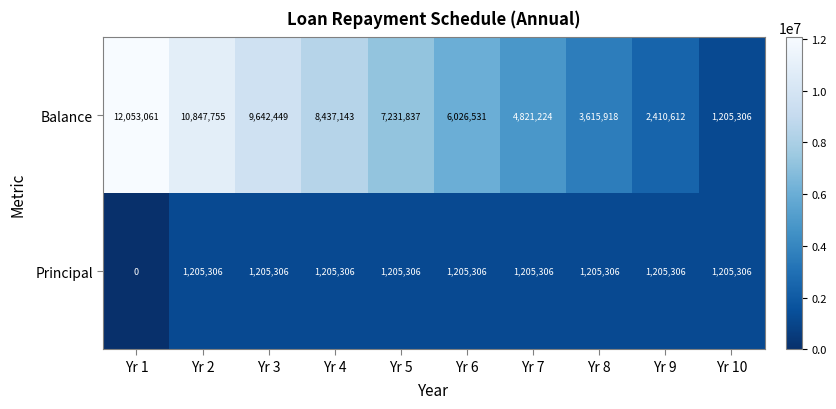

Reading left to right, transcribe all the data shown in this chart.

Balance: Yr 1=12053061	Yr 2=10847755	Yr 3=9642449	Yr 4=8437143	Yr 5=7231837	Yr 6=6026531	Yr 7=4821224	Yr 8=3615918	Yr 9=2410612	Yr 10=1205306
Principal: Yr 1=0	Yr 2=1205306	Yr 3=1205306	Yr 4=1205306	Yr 5=1205306	Yr 6=1205306	Yr 7=1205306	Yr 8=1205306	Yr 9=1205306	Yr 10=1205306